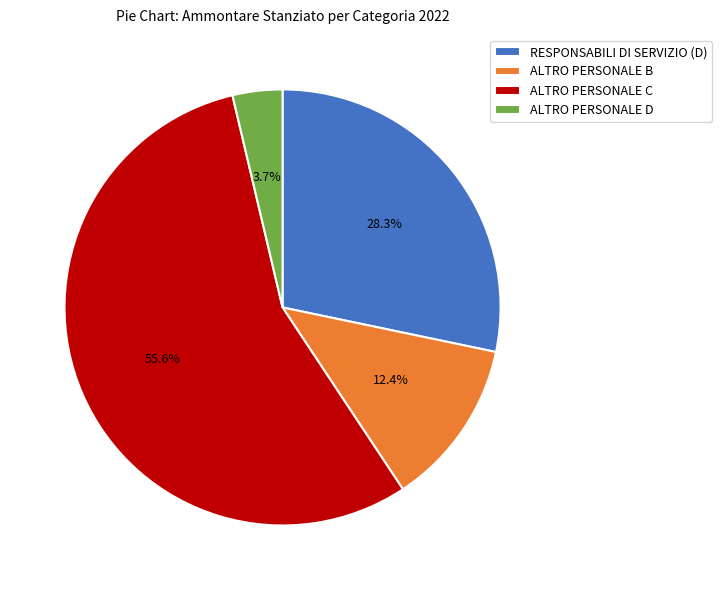

Count the number of slices in the pie.

4